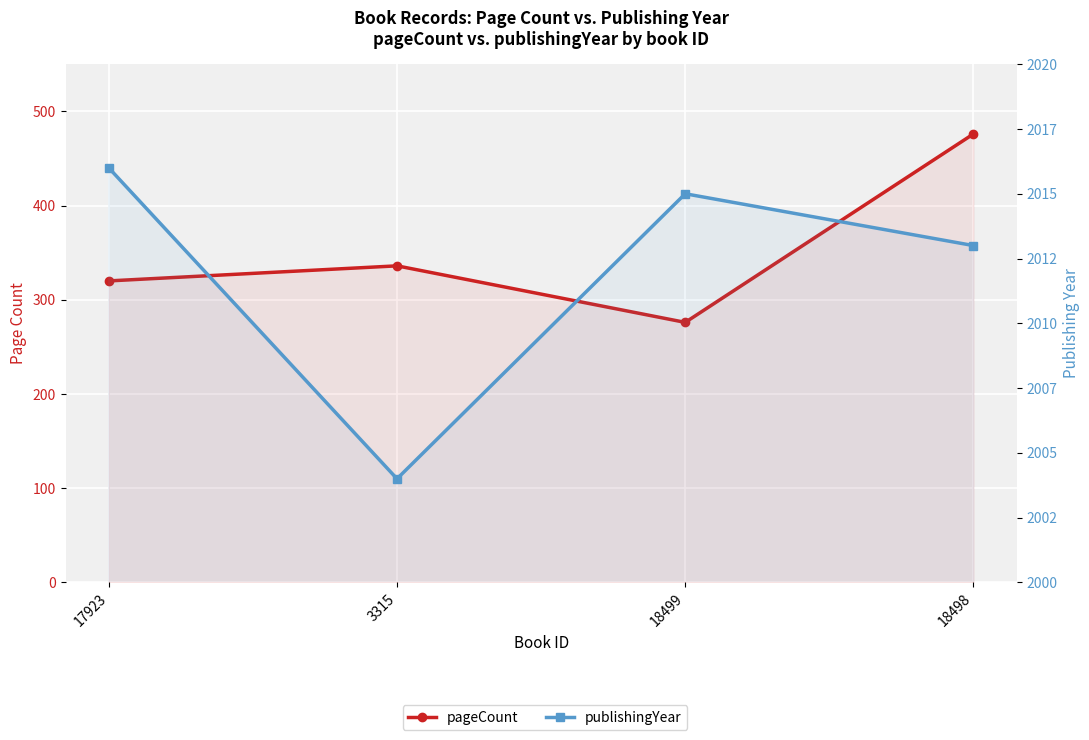

Is the value of pageCount at 18498 greater than the value of publishingYear at 18498?

No